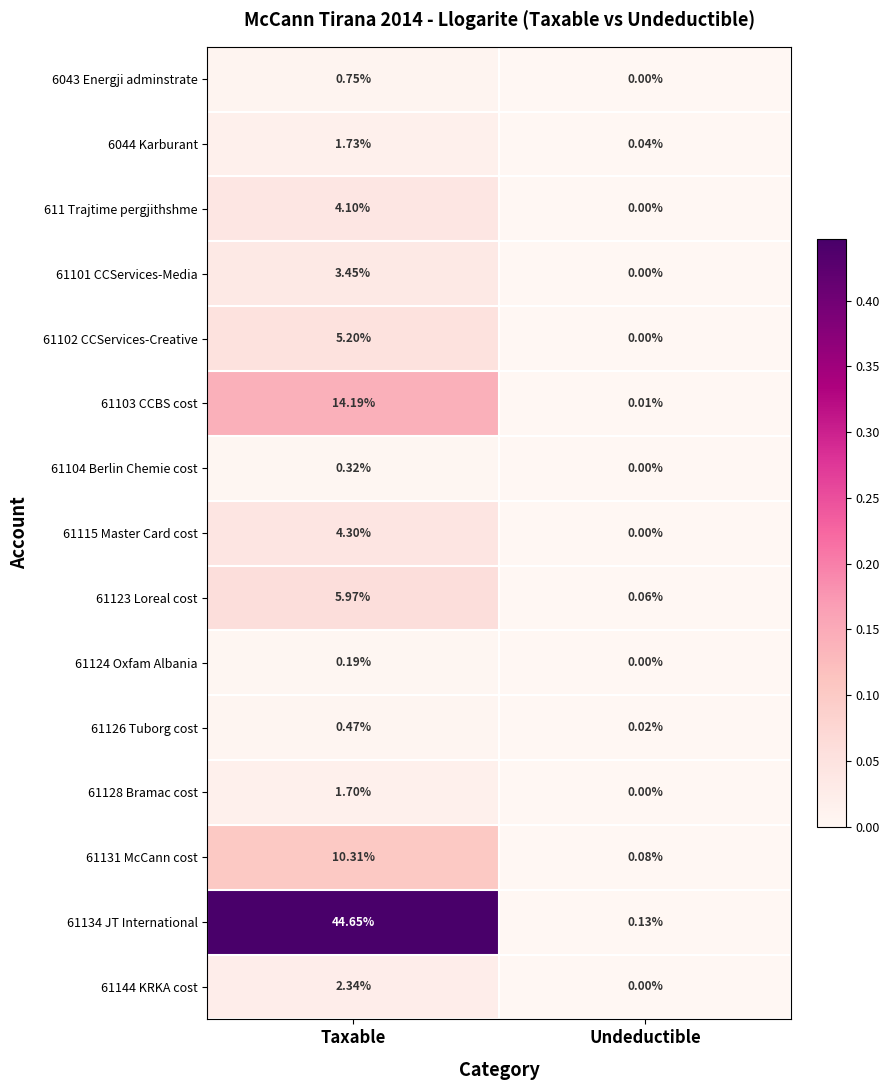

List the labels in order of 61131 McCann cost value, smallest first.

Undeductible, Taxable